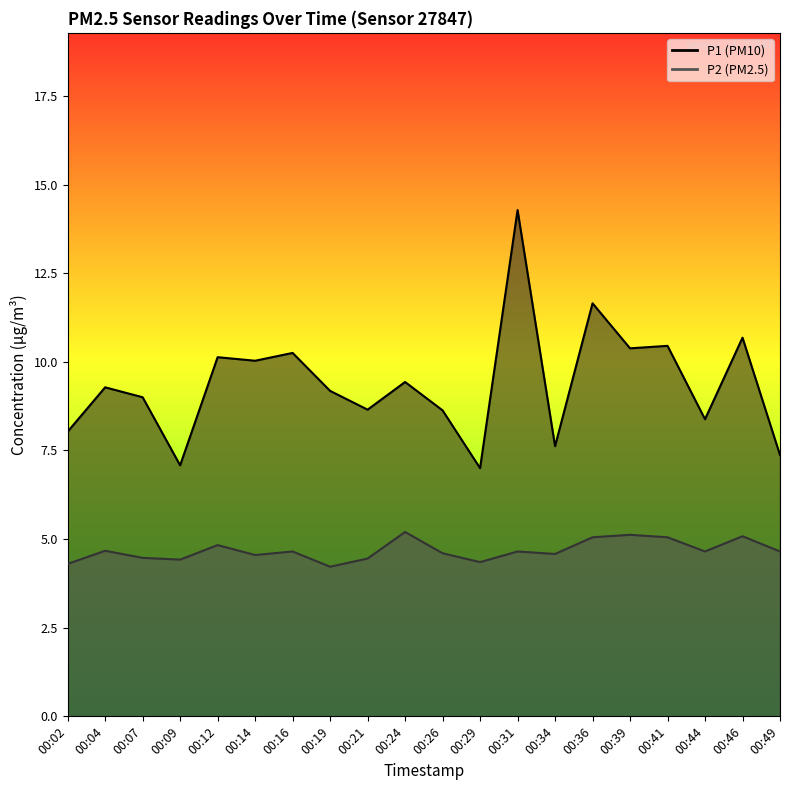

Is the value of P1 at 00:07 greater than the value of P2 at 00:29?

Yes